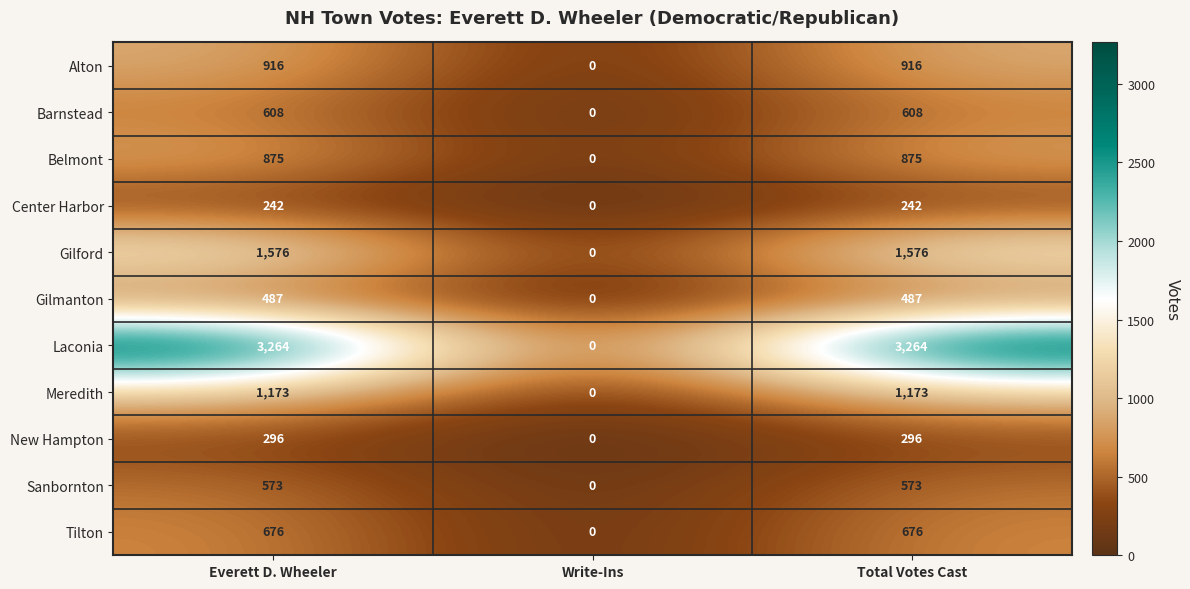

Rank the series at Total Votes Cast from lowest to highest value.

Center Harbor, New Hampton, Gilmanton, Sanbornton, Barnstead, Tilton, Belmont, Alton, Meredith, Gilford, Laconia